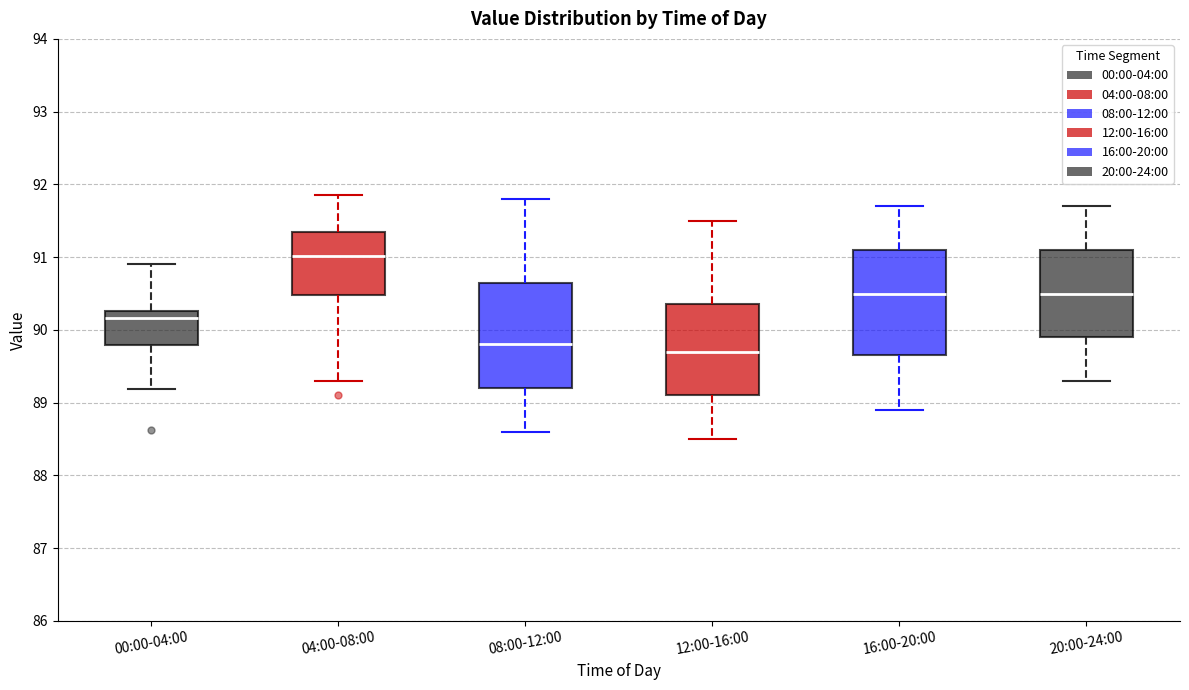

Which box has the highest median line?

04:00-08:00